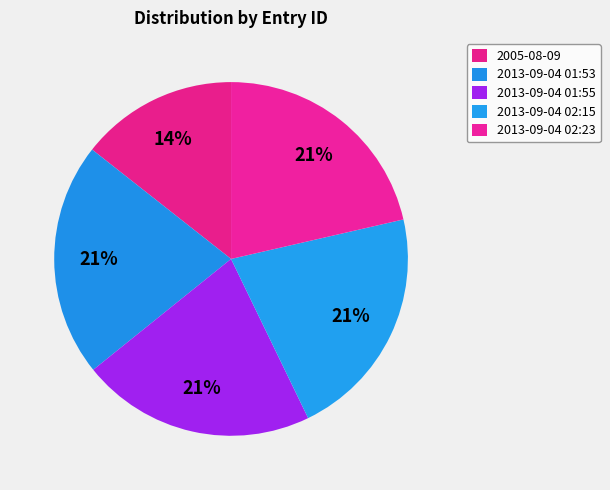

To the nearest percent, what portion does 2005-08-09 represent?

14%